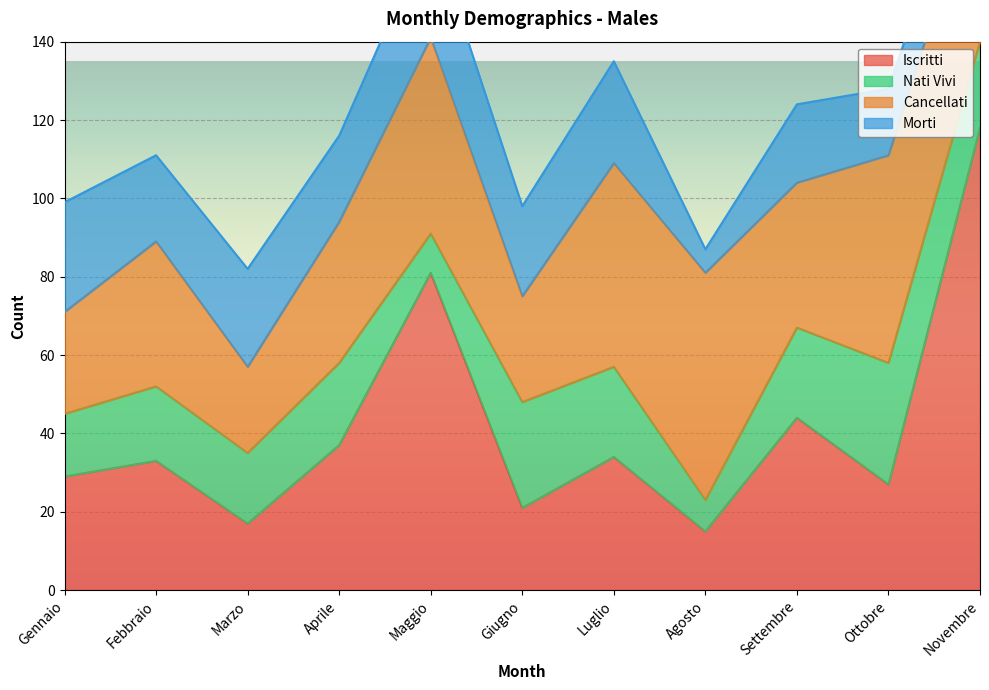

Which series has the widest spread of values?

Iscritti